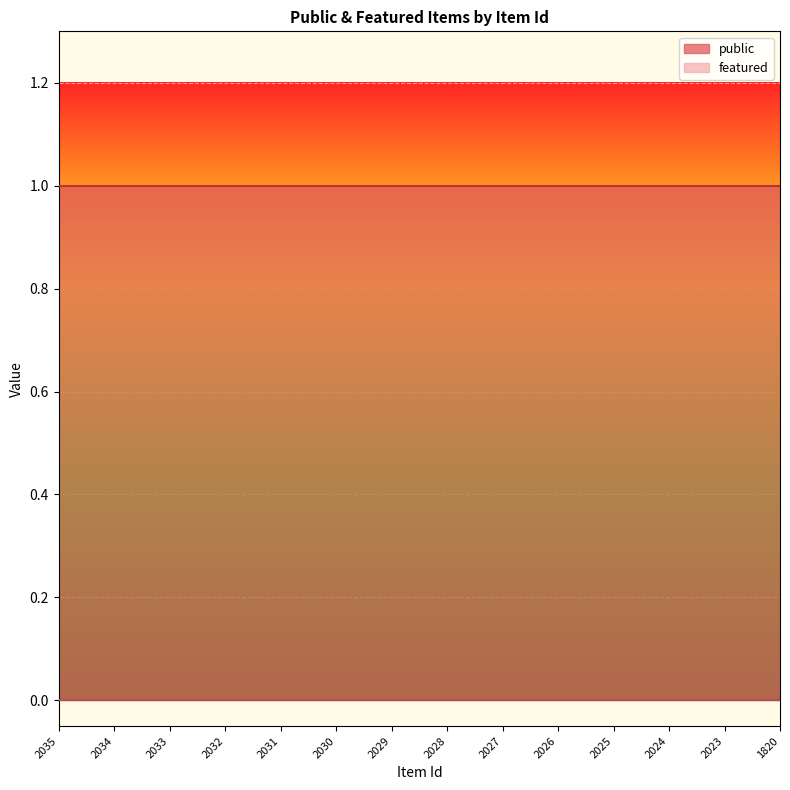

How many lines are shown in the chart?

2